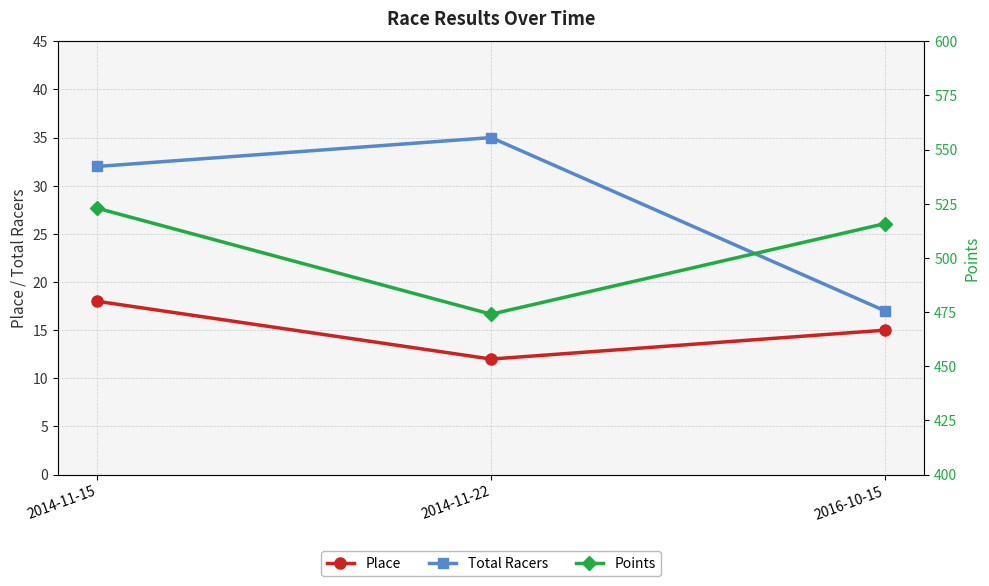

What is the average value of the Total Racers series?

28